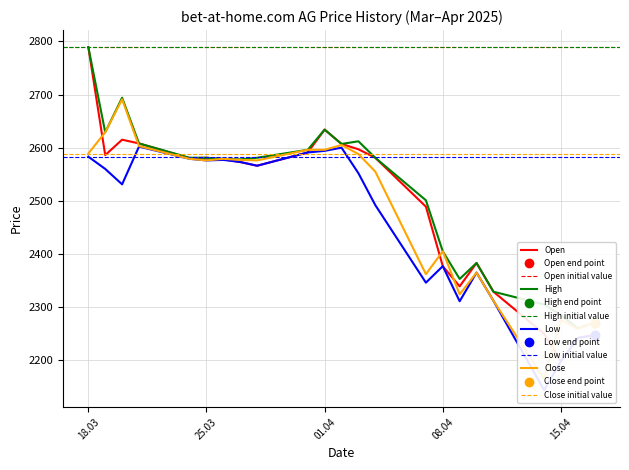

What is the sum of all Close values?

57078